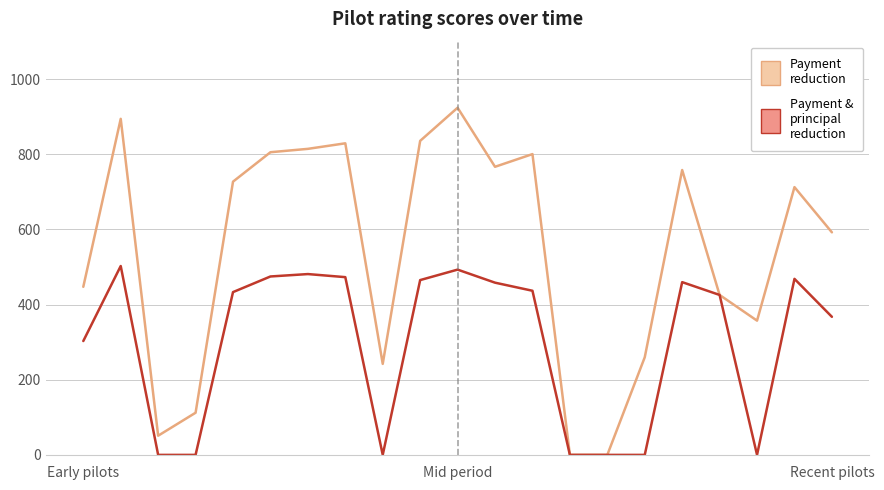

Rank the series by their average value, from lowest to highest.

Payment & principal reduction, Payment reduction